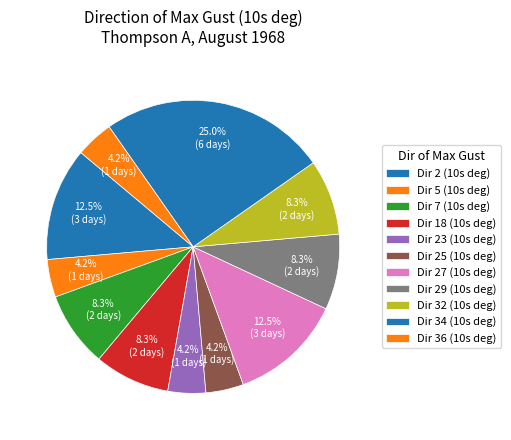

Does any single category account for the majority?

No